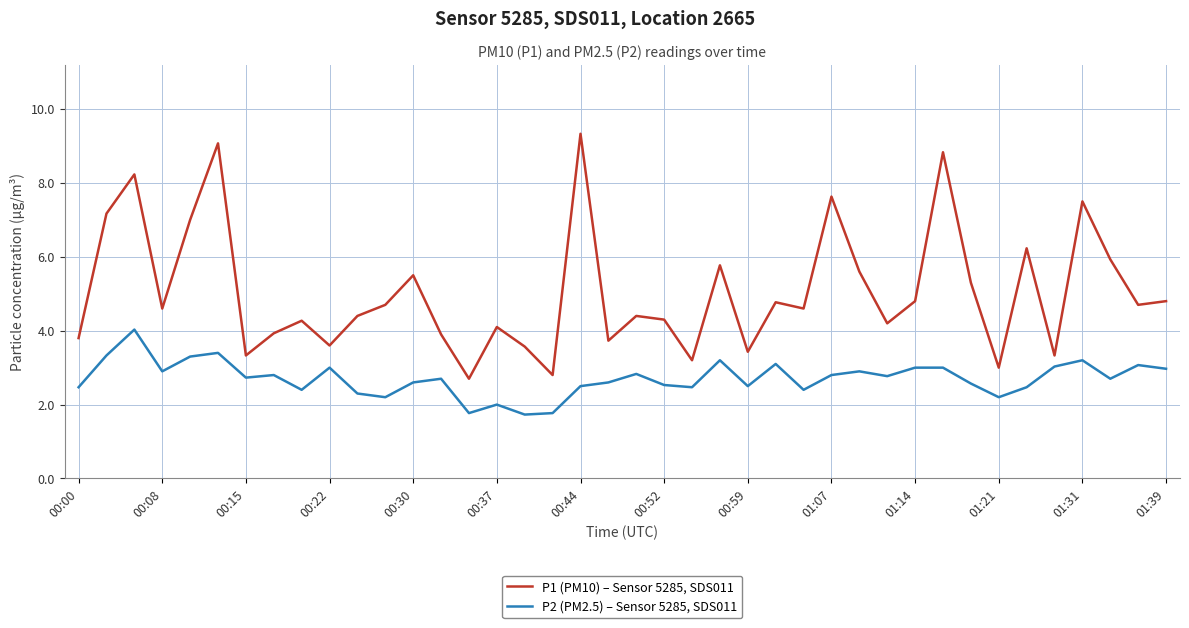

Which series has the widest spread of values?

P1 (PM10) – Sensor 5285, SDS011